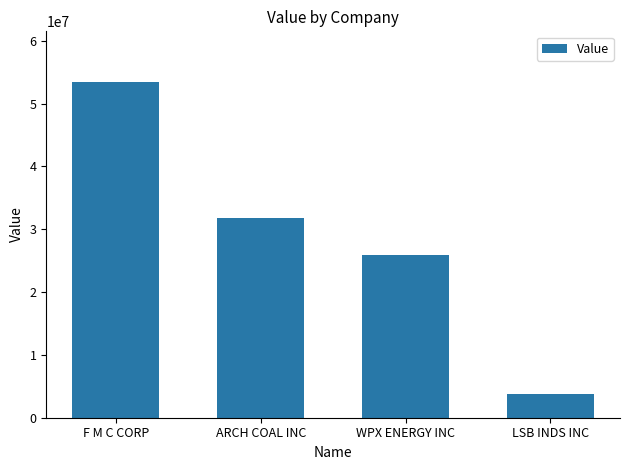

What position from the right is F M C CORP?

4